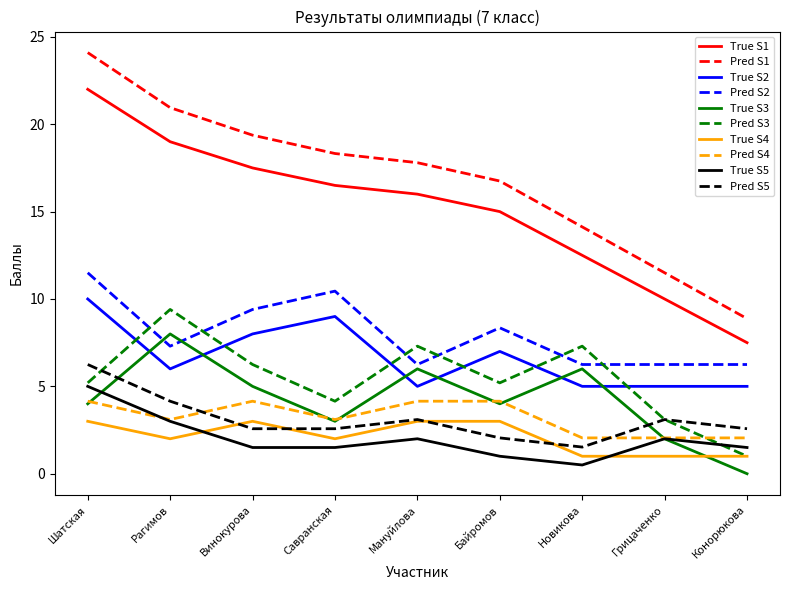

Which series has the largest total across all categories?

Pred S1